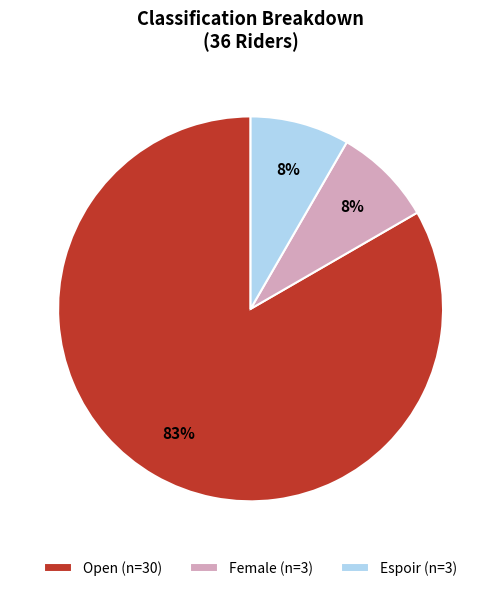

To the nearest percent, what is the average slice percentage?

33%